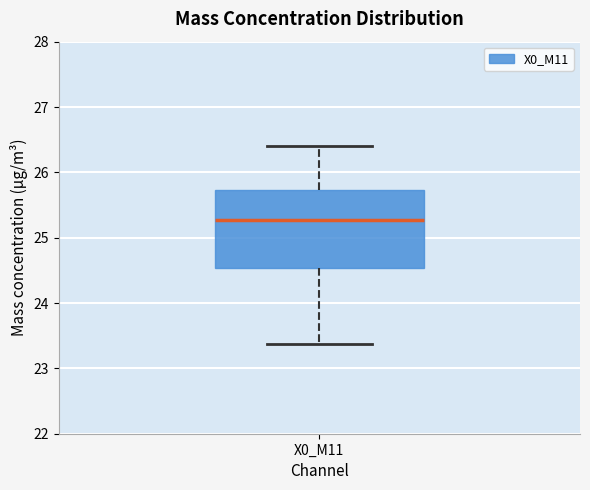

Where is the lower edge of the box for X0_M11 on the y-axis? The values are not printed on the chart, so give them approximately, as read against the axis.

24.5